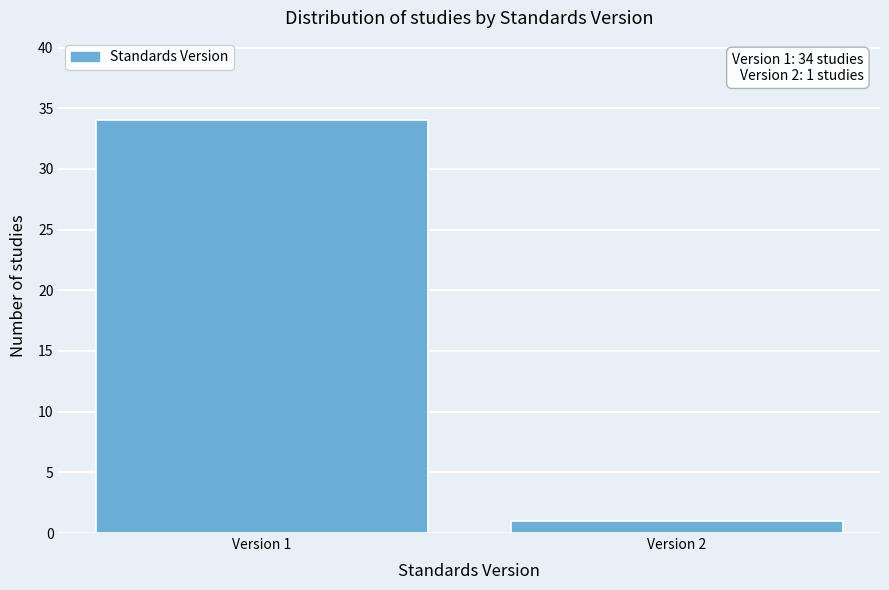

Reading left to right, list all the values displayed in this chart.

34	1